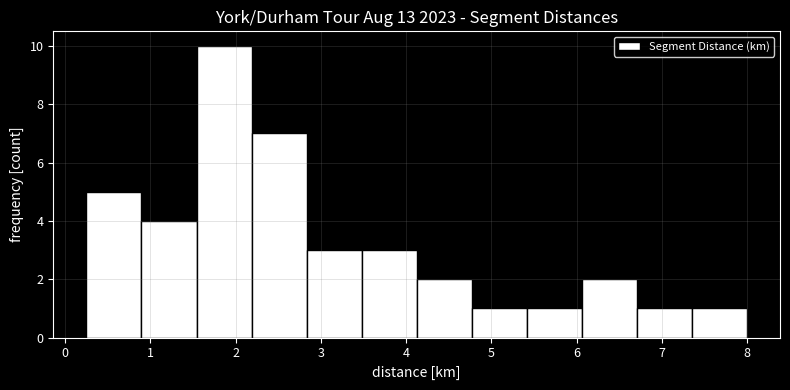

Reading left to right, transcribe this chart: for each bar, give the range it covers on the x-axis and its height. Neither the bar edges nor the heights are printed on the chart, so give them approximately, as read against the axes.

0.3 to 0.9: 5
0.9 to 1.5: 4
1.5 to 2.2: 10
2.2 to 2.8: 7
2.8 to 3.5: 3
3.5 to 4.1: 3
4.1 to 4.8: 2
4.8 to 5.4: 1
5.4 to 6.1: 1
6.1 to 6.7: 2
6.7 to 7.4: 1
7.4 to 8.0: 1